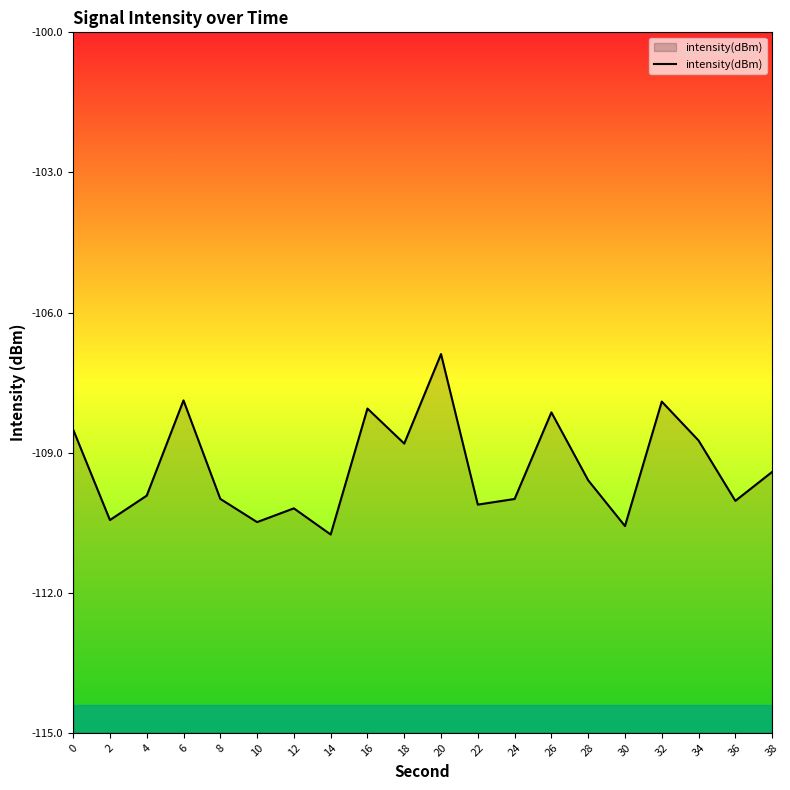

What is the change in value from 8 to 26?

+1.9